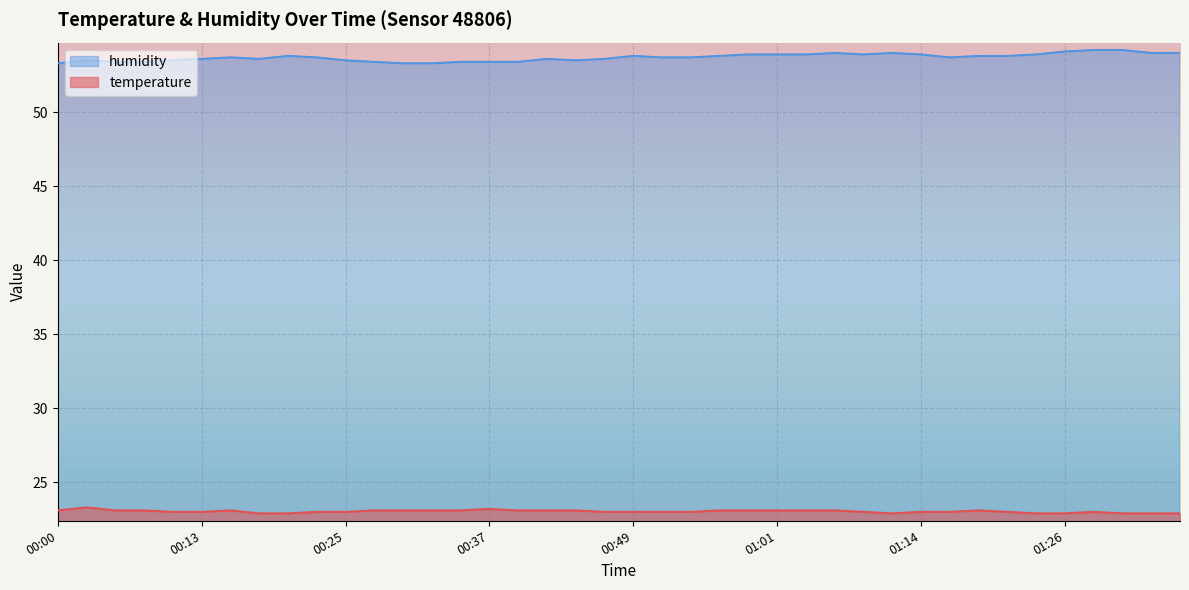

How many lines are shown in the chart?

2